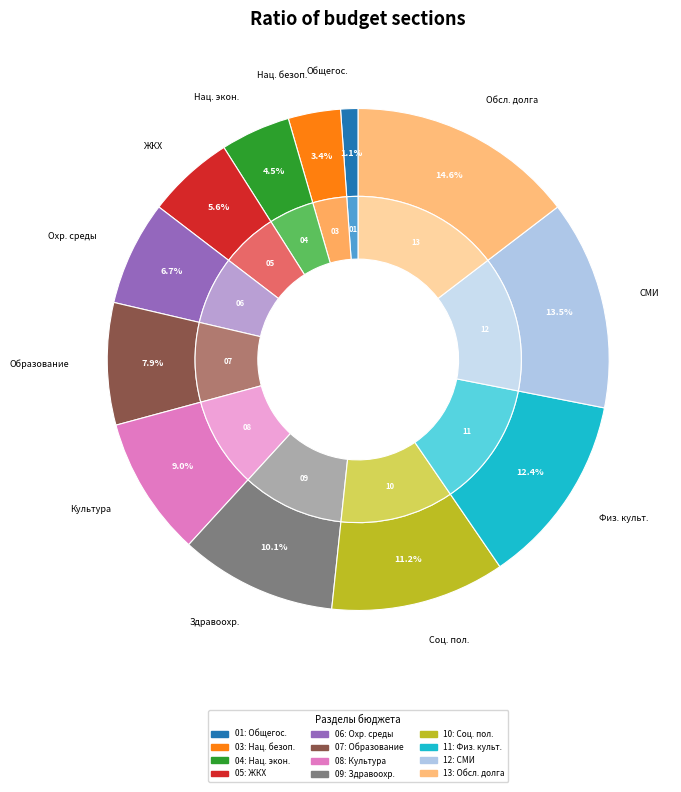

What percentage is the Жилищно-коммунальное хозяйство slice, to the nearest percent?

6%